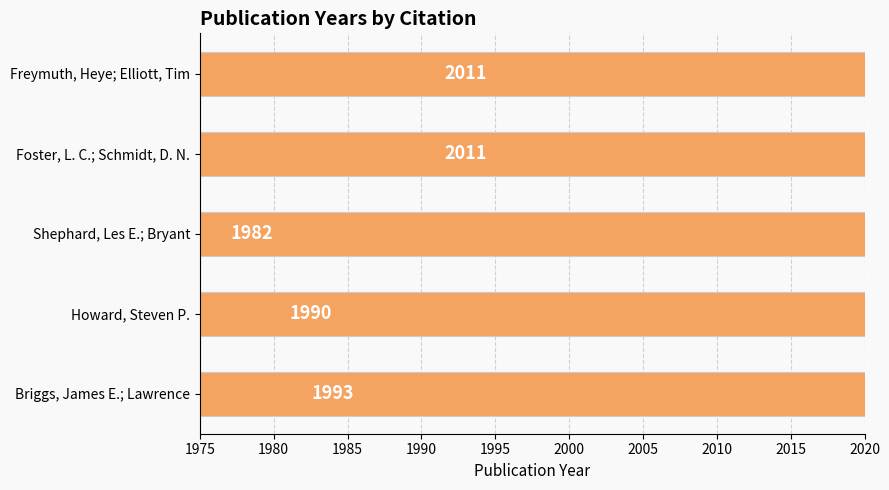

What is the difference between the maximum and minimum values?

29